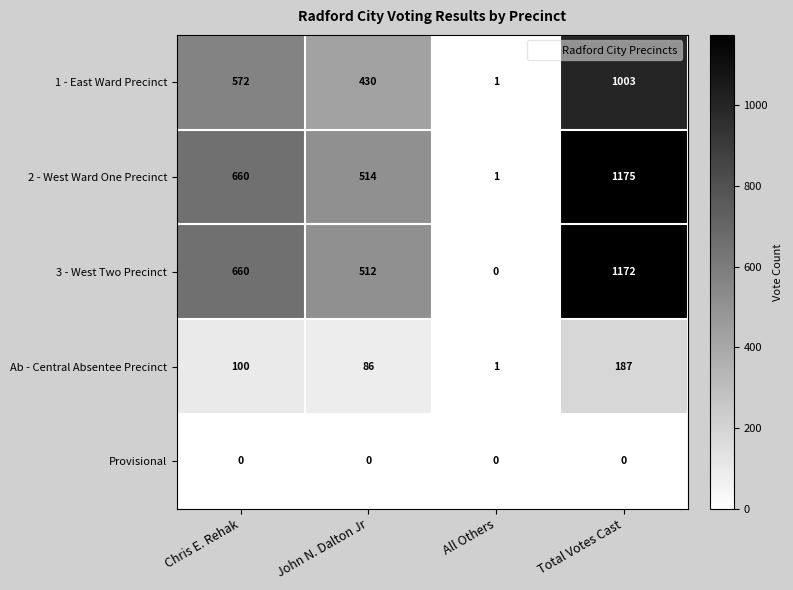

How many categories are shown in the chart?

4